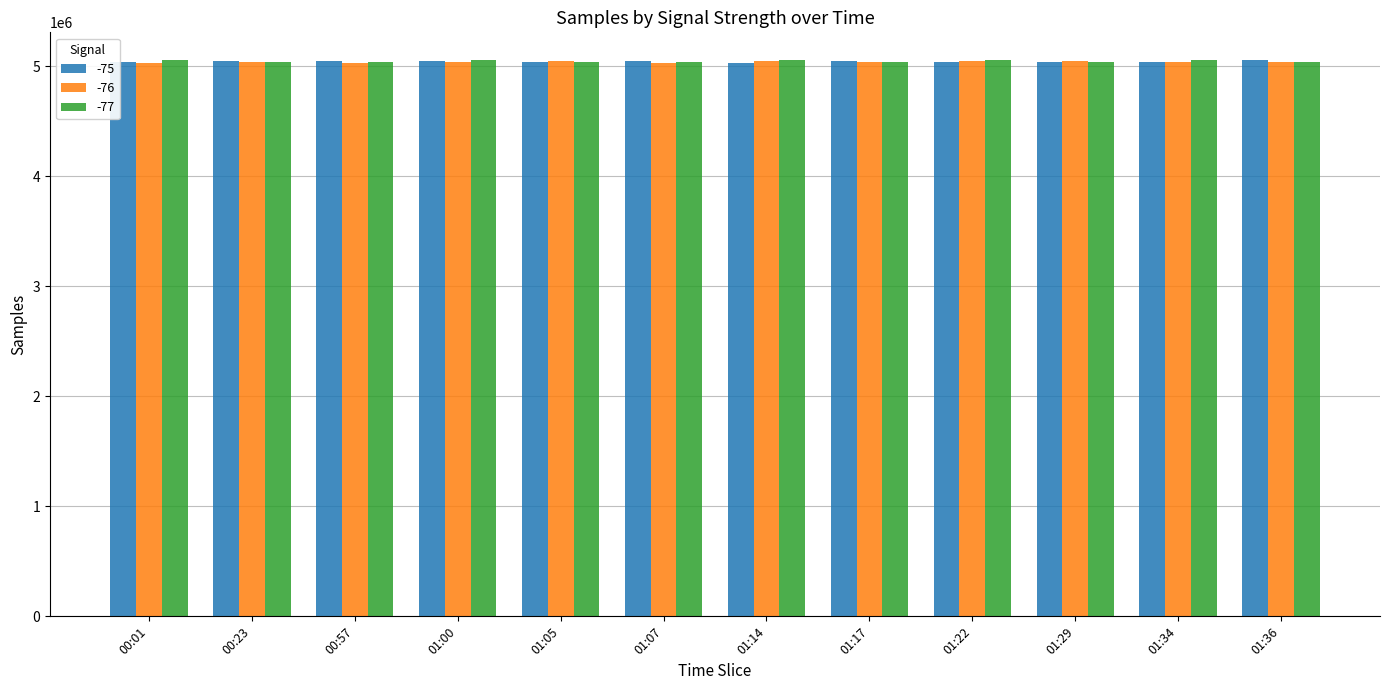

Rank the series by their average value, from highest to lowest.

-77, -75, -76